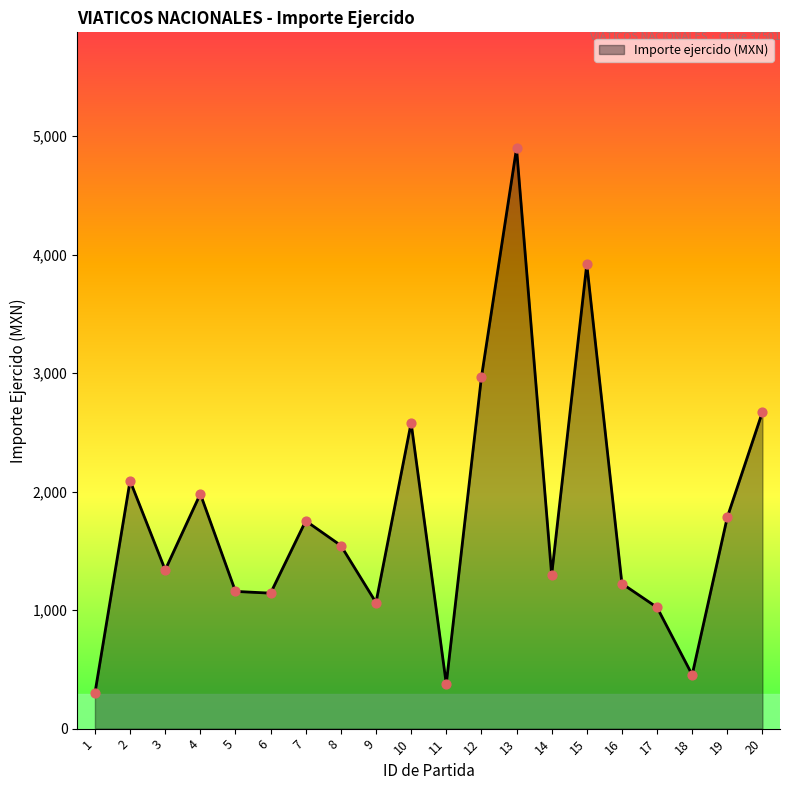

Which has a higher value, 14 or 20?

20